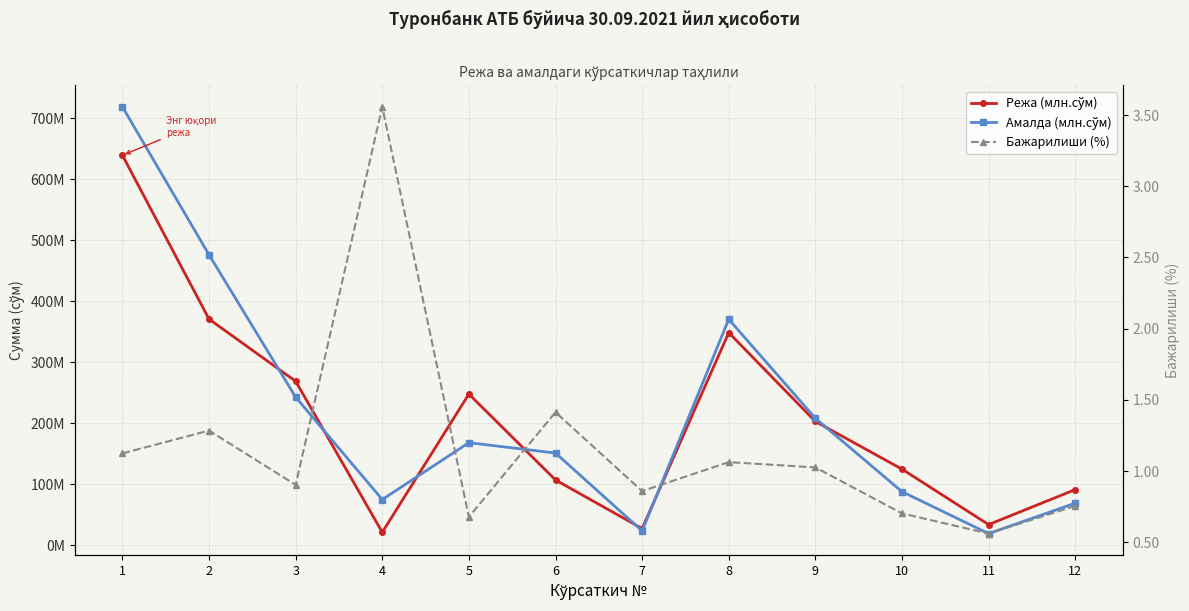

The value of Амалда (млн.сўм) at 2 is 649260080.7. True or false?

False